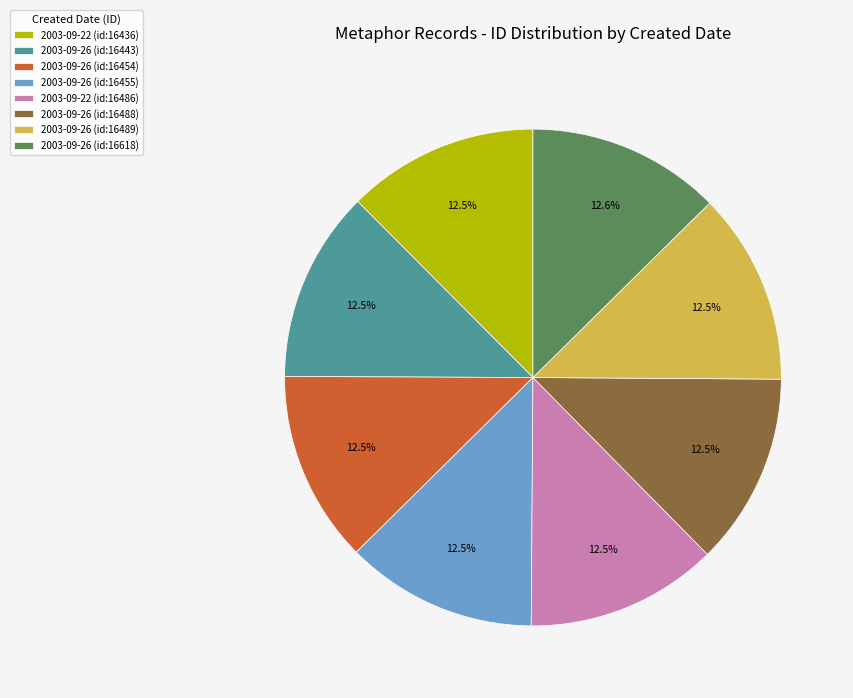

How many slices are in this pie chart?

8